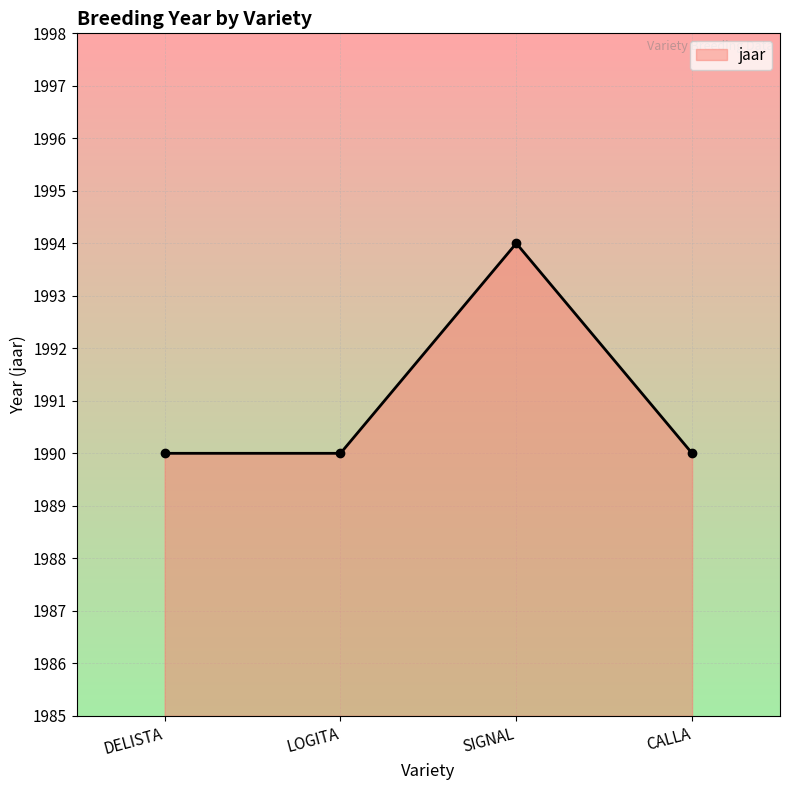

What is the smallest value displayed?

1990